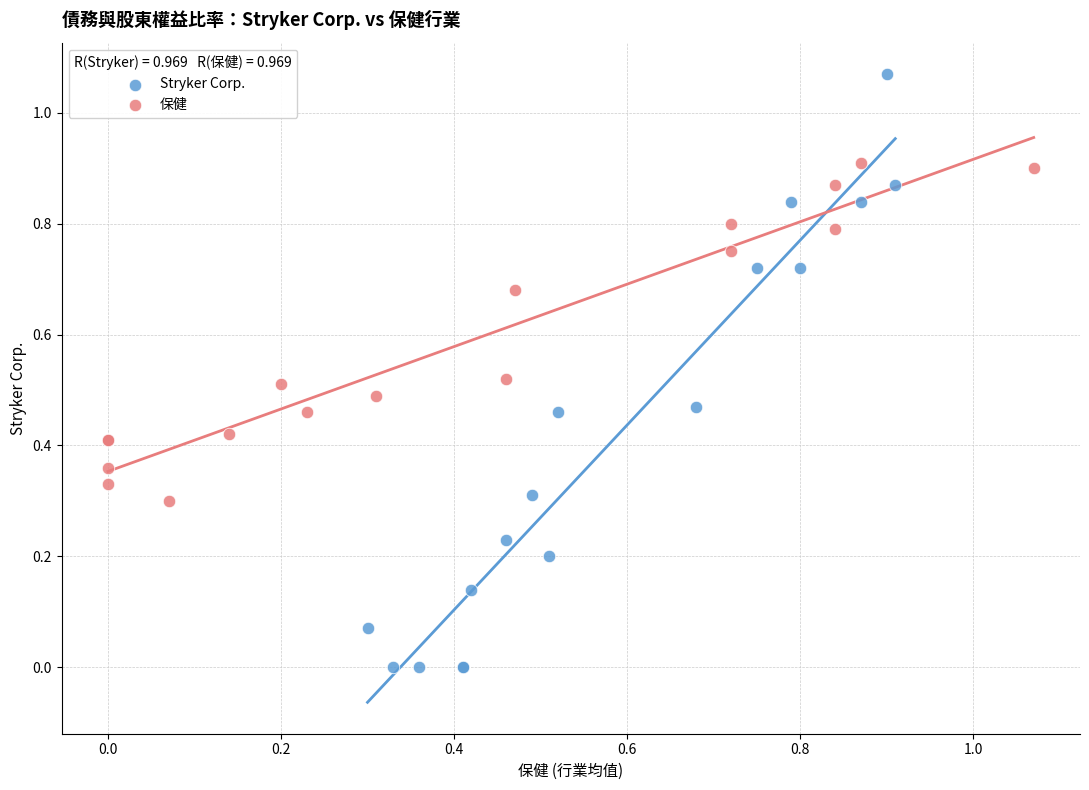

What are all the series names shown in the legend?

Stryker Corp., 保健